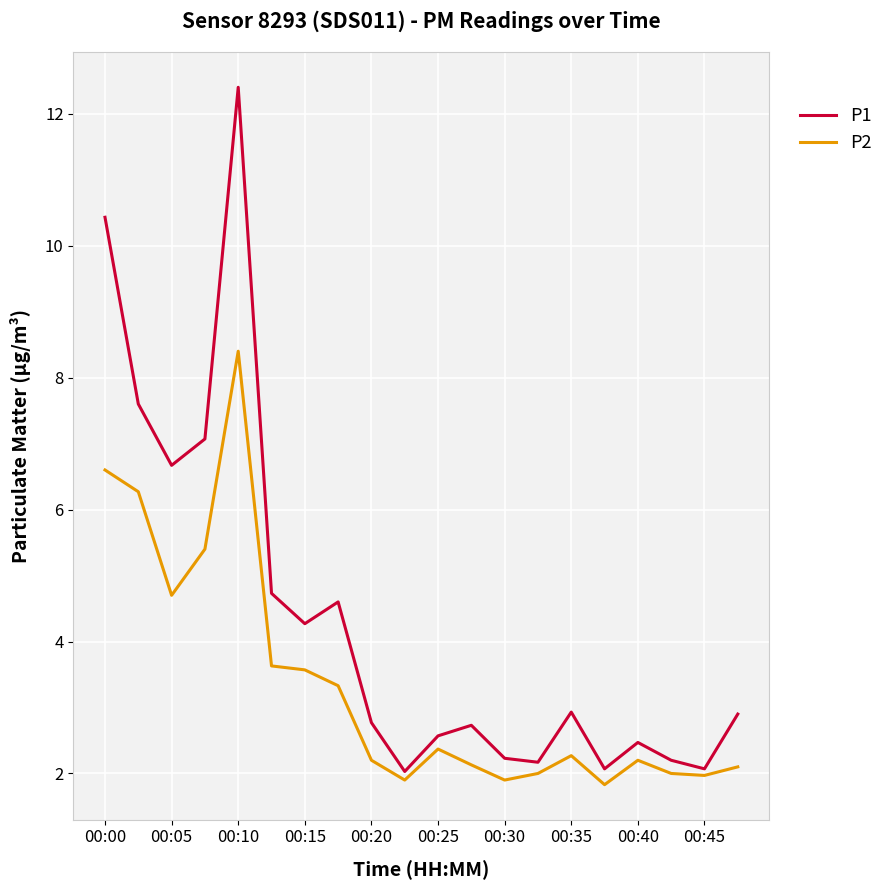

How many lines are shown in the chart?

2